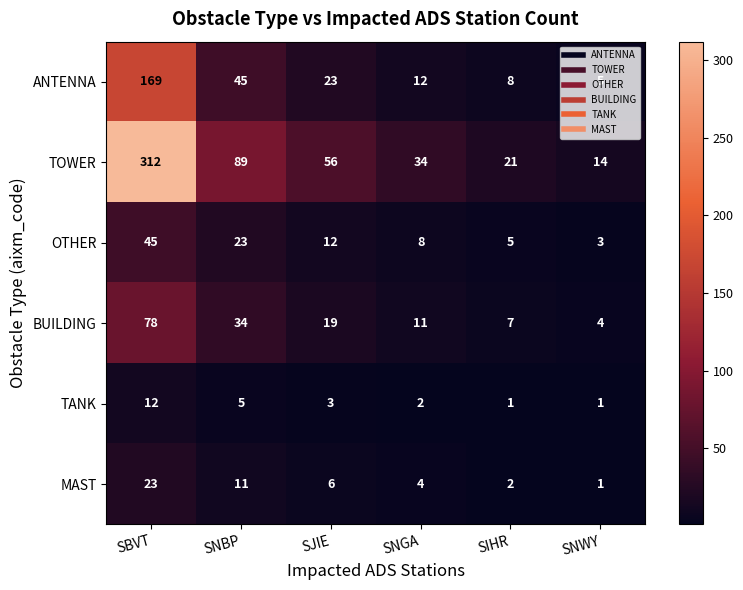

True or false: ANTENNA has a value of 18 at SNGA.

False